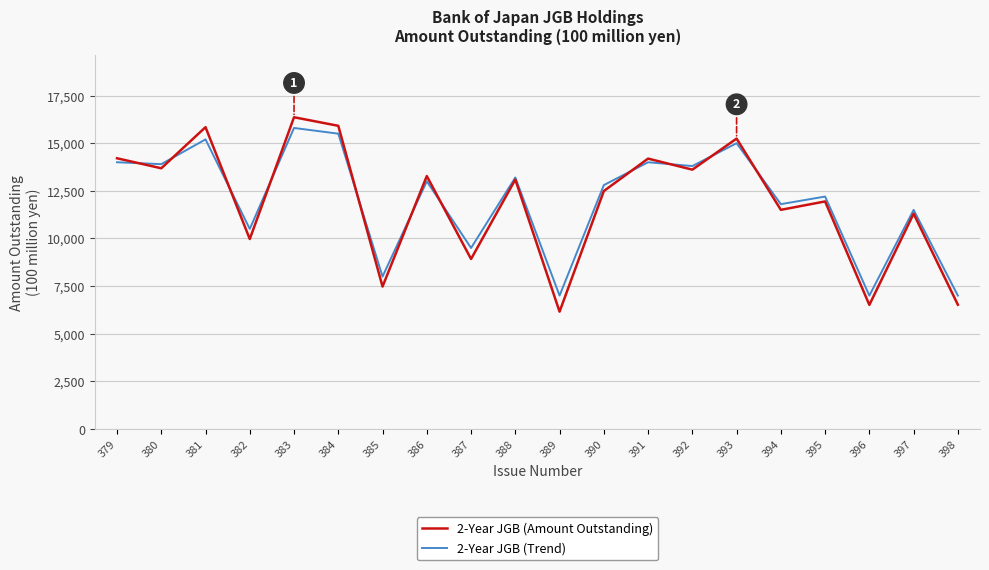

Is the value of 2-Year JGB (Trend) at 389 greater than the value of 2-Year JGB (Amount Outstanding) at 383?

No